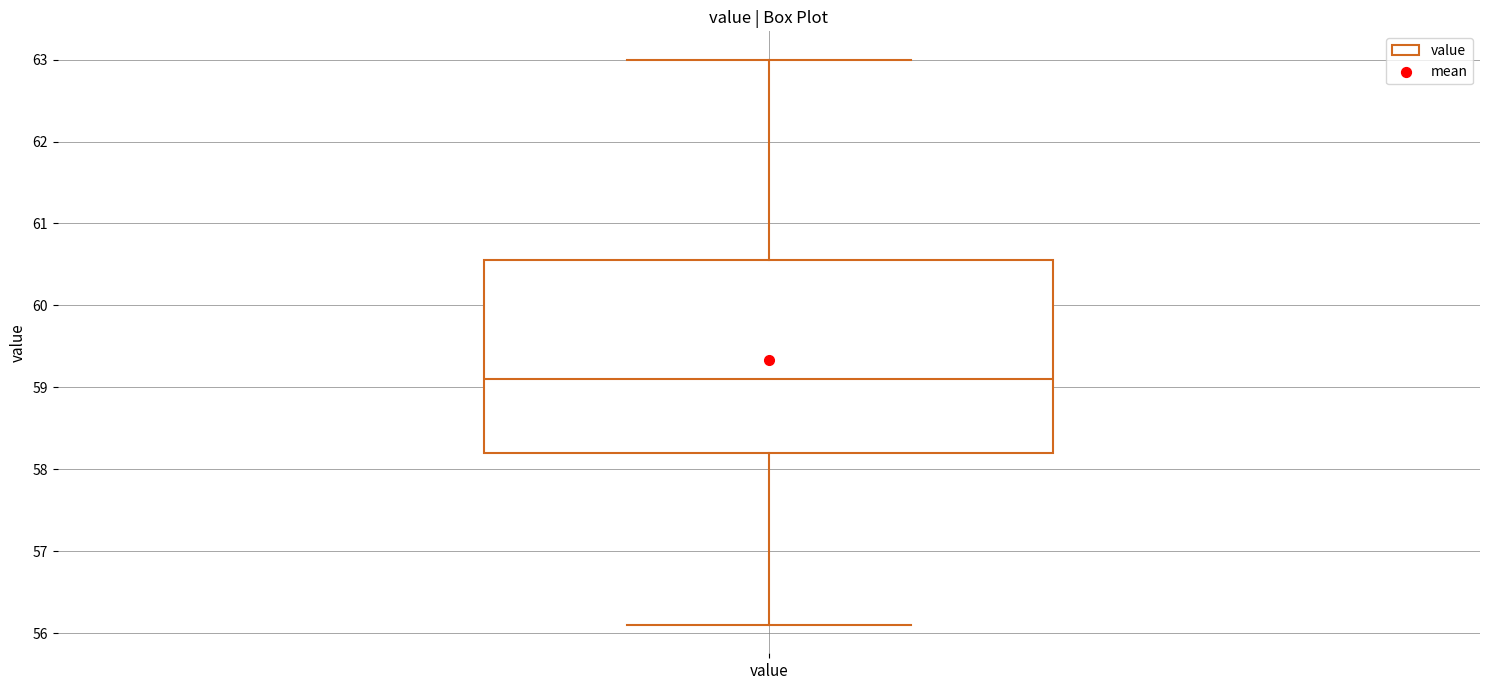

Read this box plot against the y-axis: the position of the median line, the range covered by the box, and the ends of both whiskers. The values are not printed on the chart, so give them approximately, as read against the axis.

median 59.1, box 58.2 to 60.6, whiskers 56.1 to 63.0